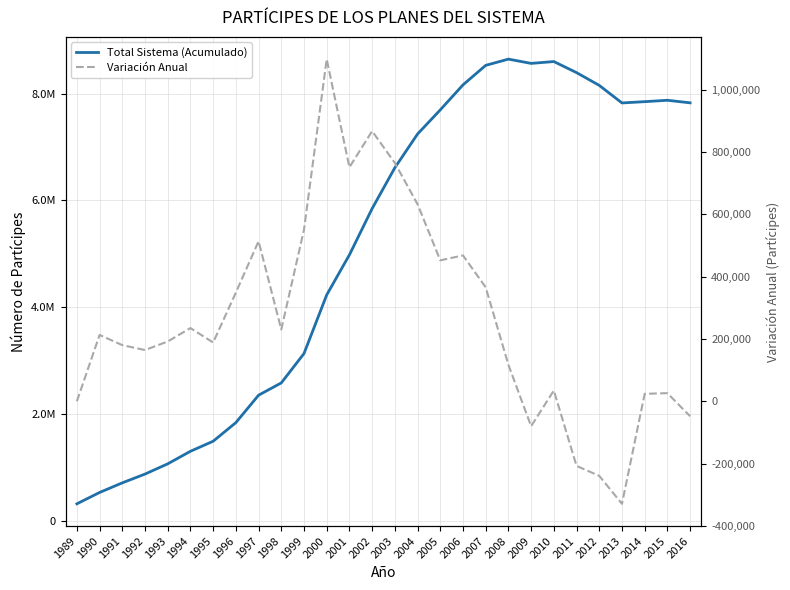

Rank the series by their average value, from lowest to highest.

Variación Anual, Total Sistema (Acumulado)